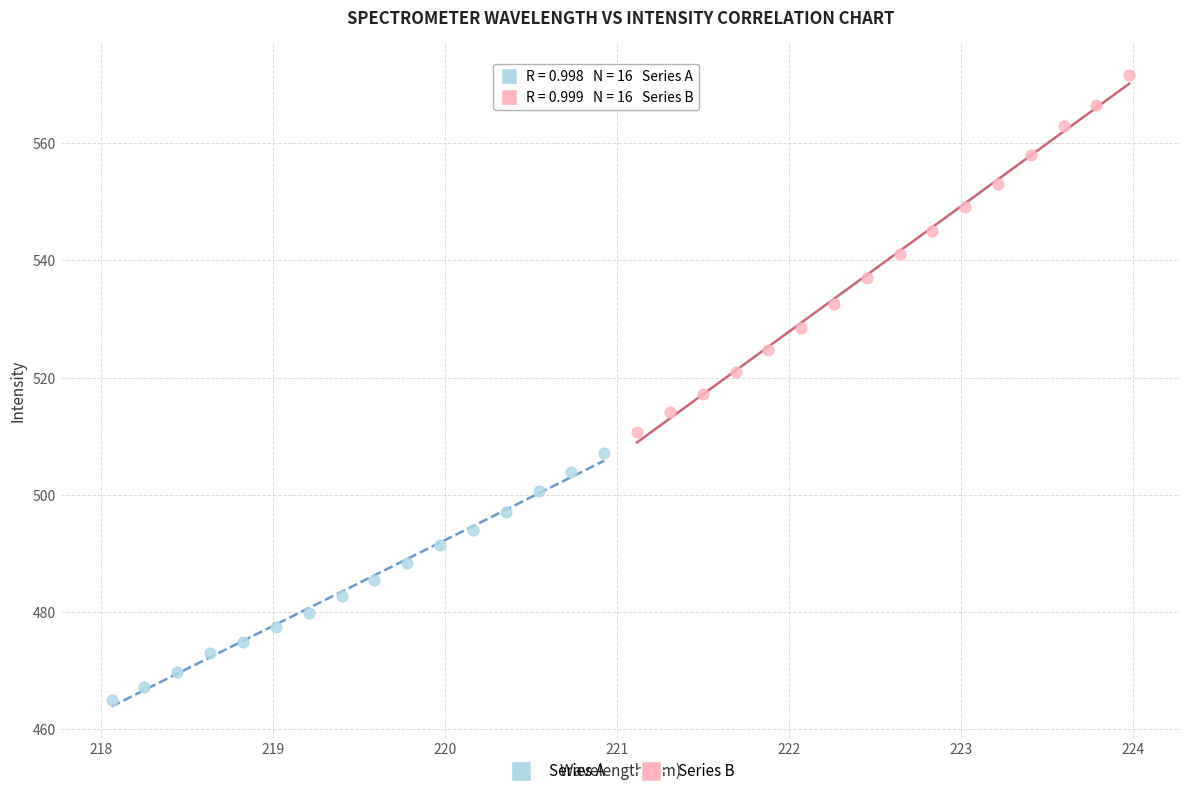

What are all the series names shown in the legend?

Series A, Series B